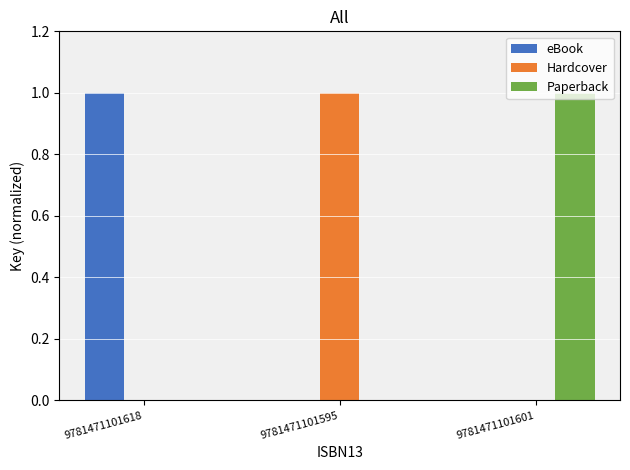

How many groups of bars are there?

3